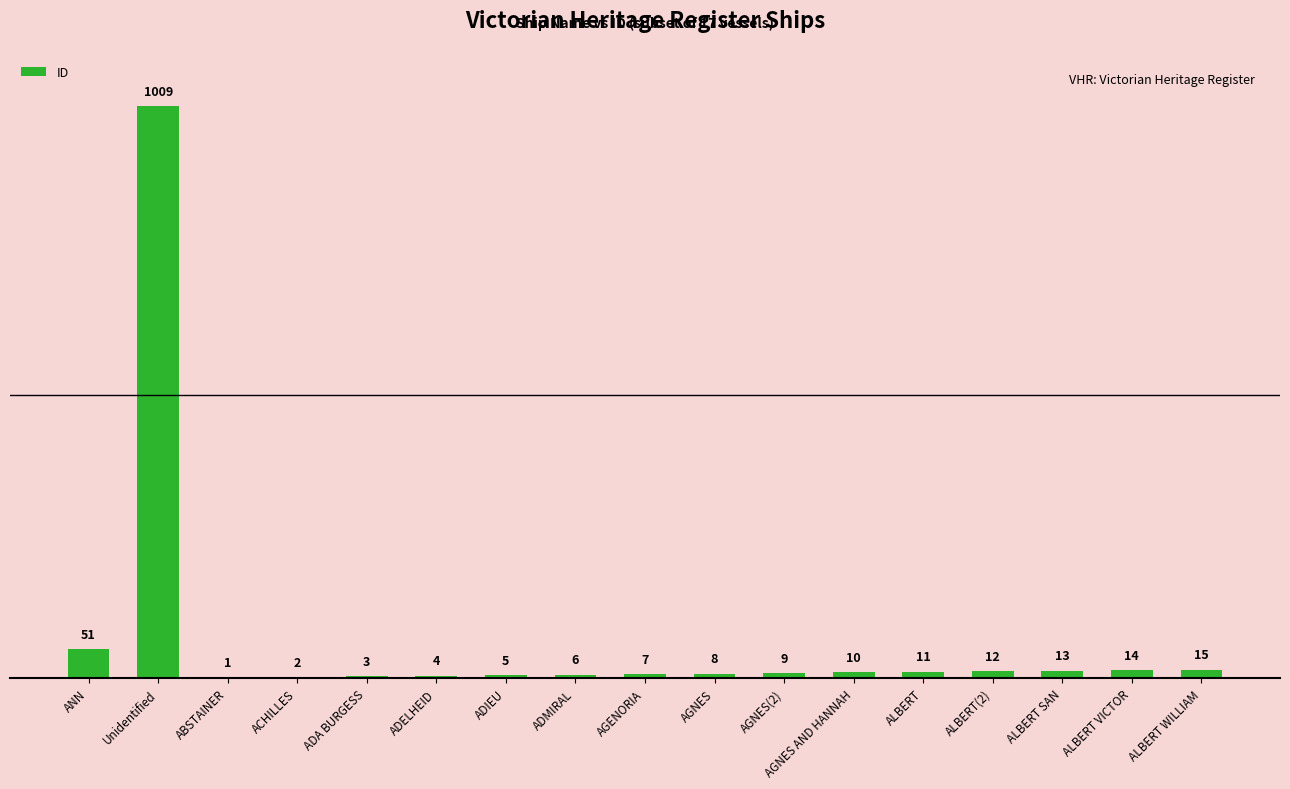

Are the bars horizontal?

No